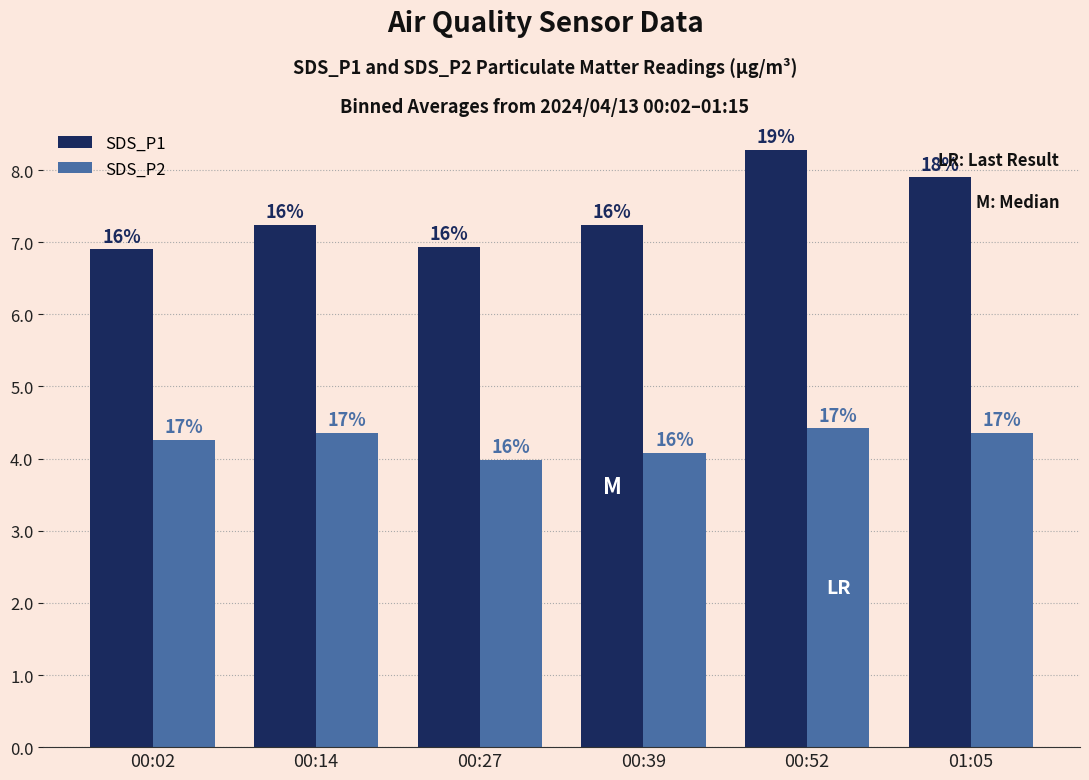

The SDS_P1 series shows 13.0 at 00:14. True or false?

False